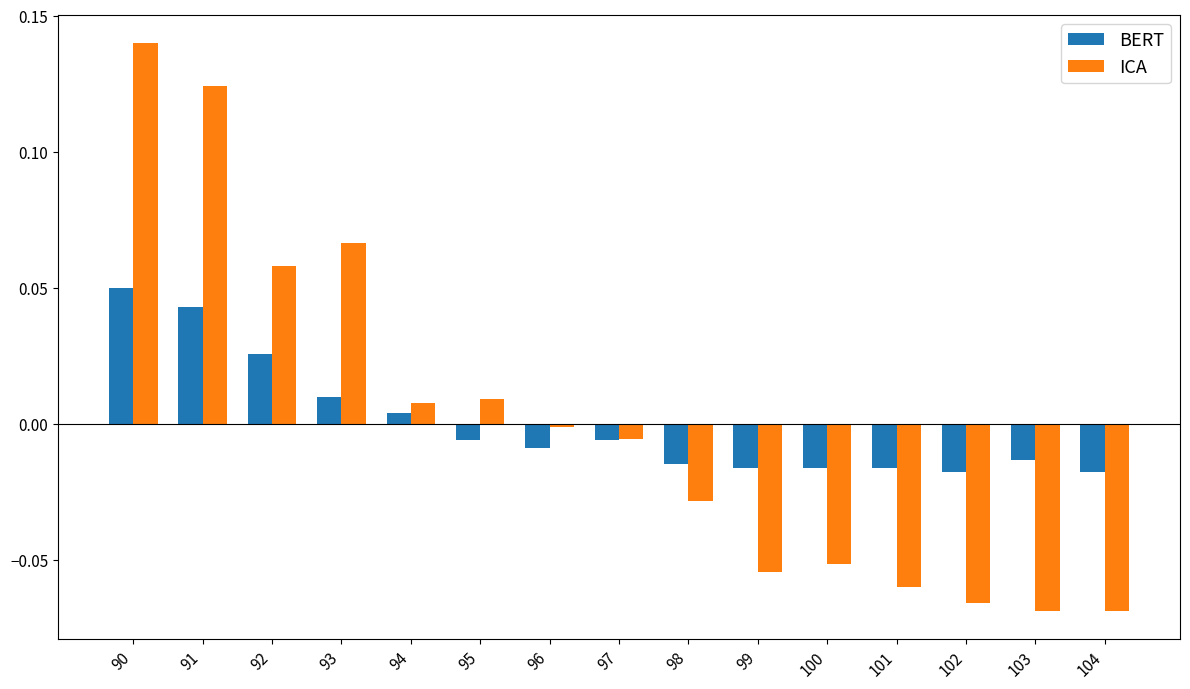

List the series in order of their peak value, highest first.

ICA, BERT